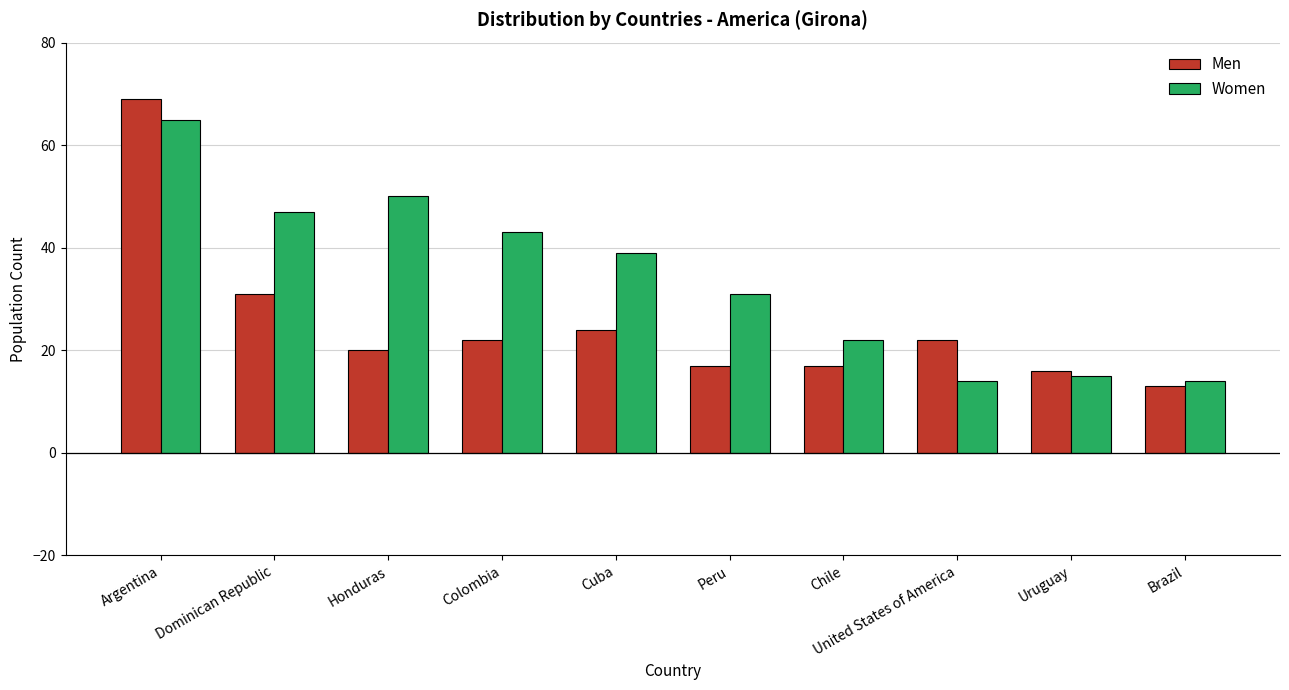

What is the lowest value of the Men series?

13